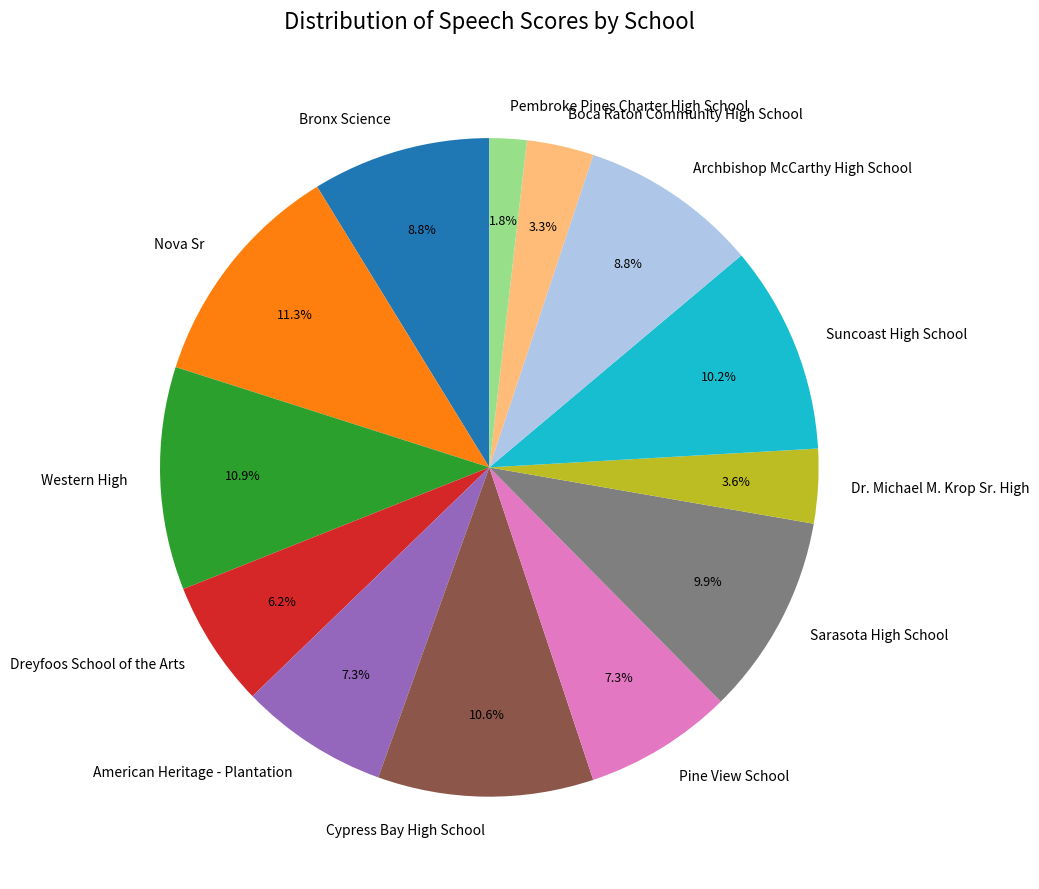

Between Pine View School and Dr. Michael M. Krop Sr. High, which is larger?

Pine View School